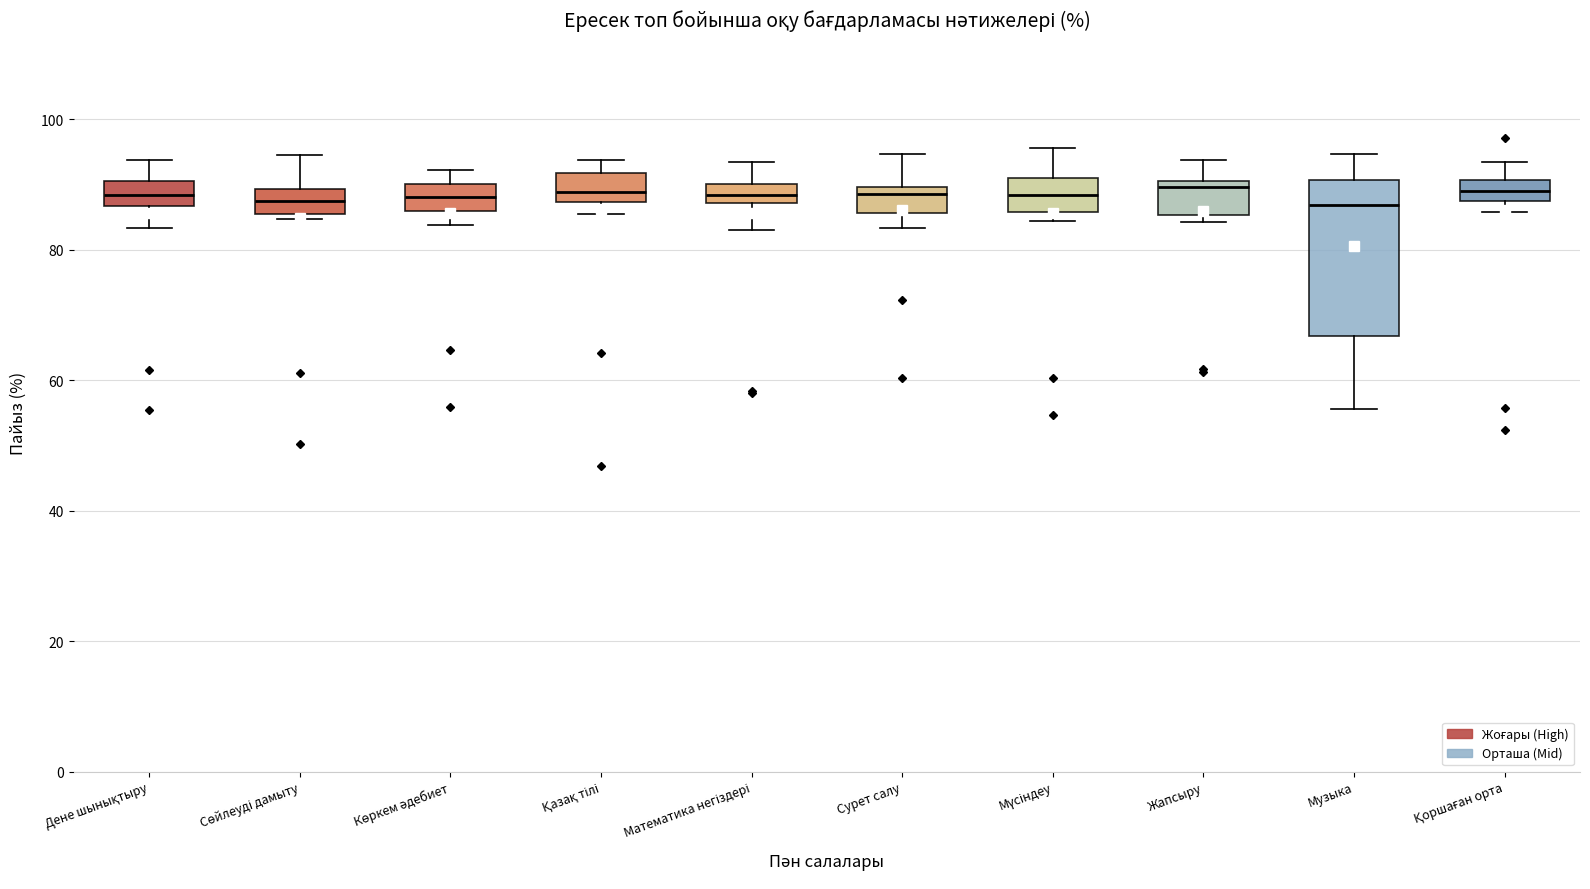

Comparing the boxes themselves (not the whiskers), which one is the tallest?

Музыка